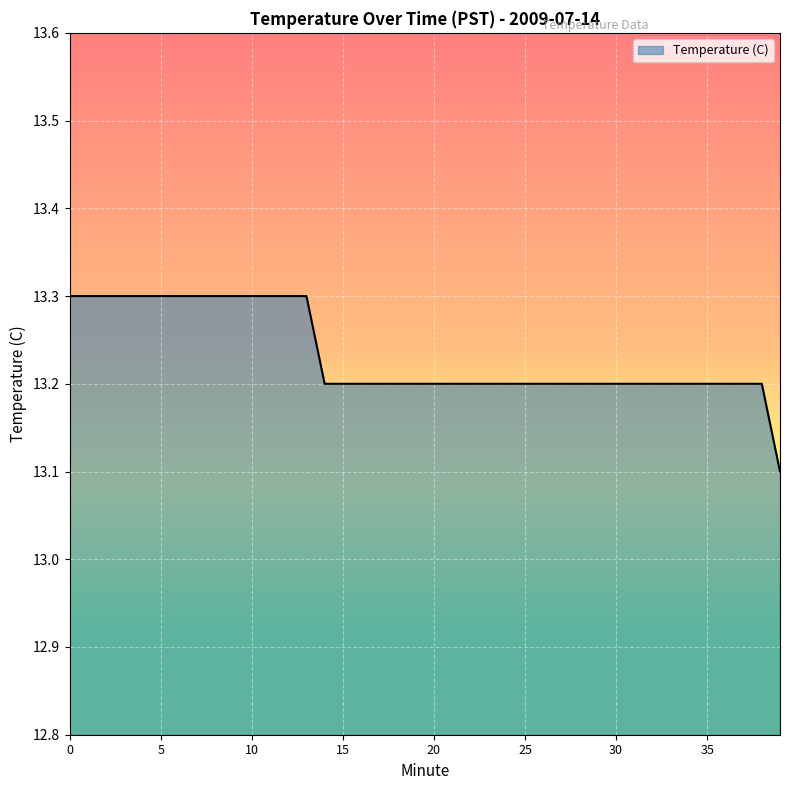

What is the difference between the maximum and minimum values?

0.2